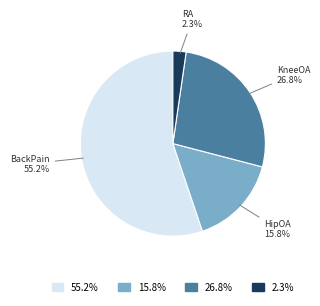

Does any single category account for the majority?

Yes